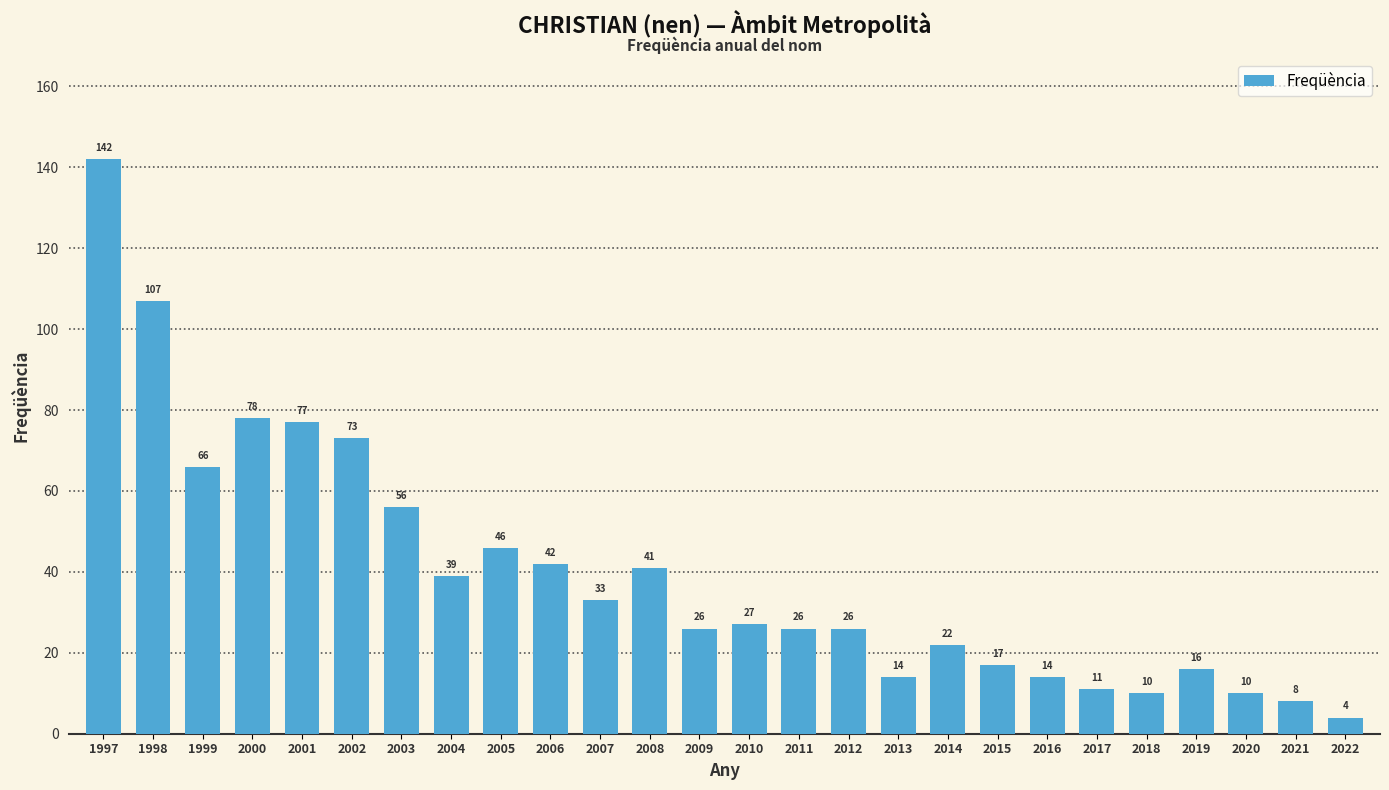

Reading left to right, transcribe all the data shown in this chart.

142	107	66	78	77	73	56	39	46	42	33	41	26	27	26	26	14	22	17	14	11	10	16	10	8	4